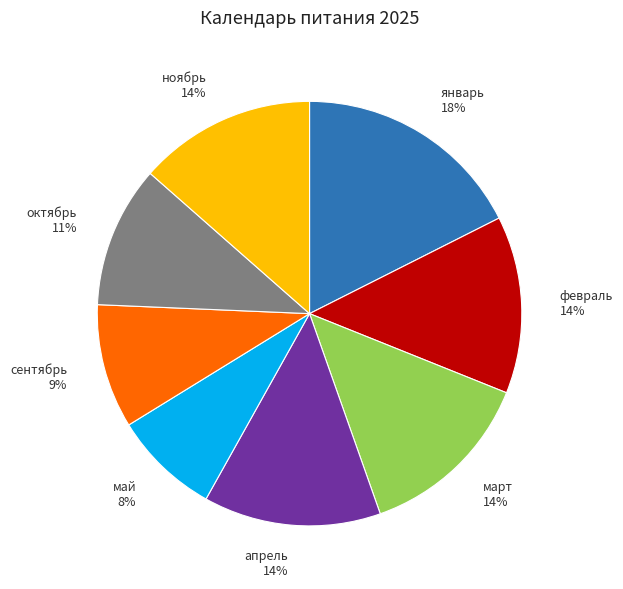

The октябрь slice represents 1% of the pie. True or false?

False